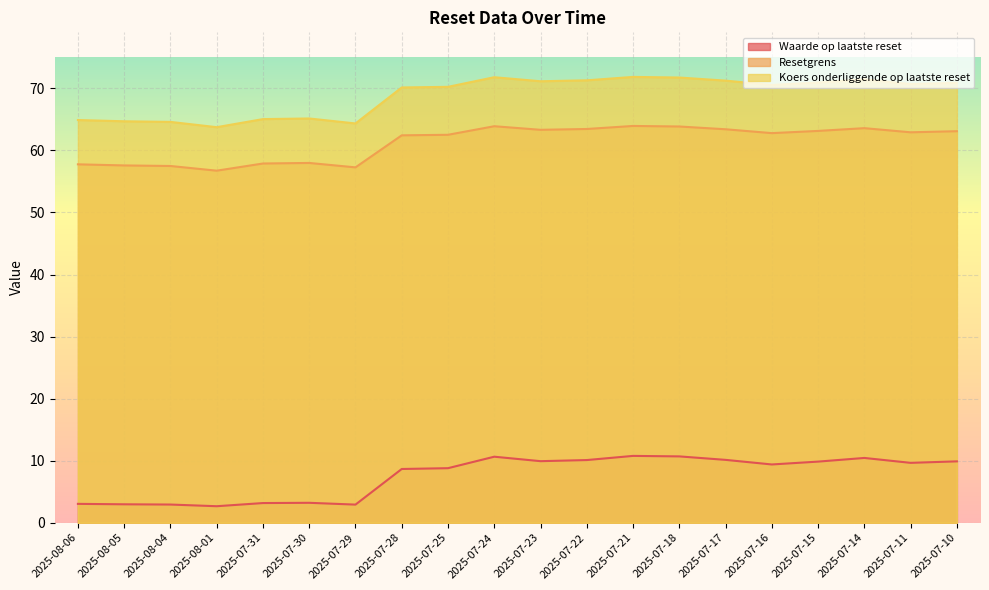

List the labels in order of Resetgrens value, smallest first.

2025-08-01, 2025-07-29, 2025-08-04, 2025-08-05, 2025-08-06, 2025-07-31, 2025-07-30, 2025-07-28, 2025-07-25, 2025-07-16, 2025-07-11, 2025-07-10, 2025-07-15, 2025-07-23, 2025-07-17, 2025-07-22, 2025-07-14, 2025-07-18, 2025-07-24, 2025-07-21